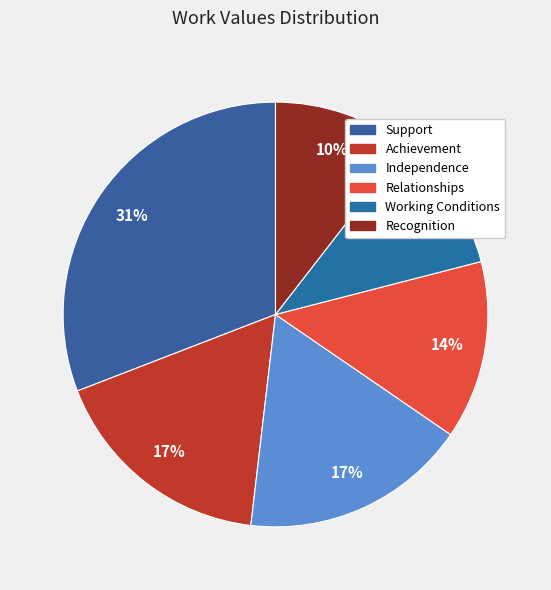

What percentage do Achievement and Support together represent?

48.1%